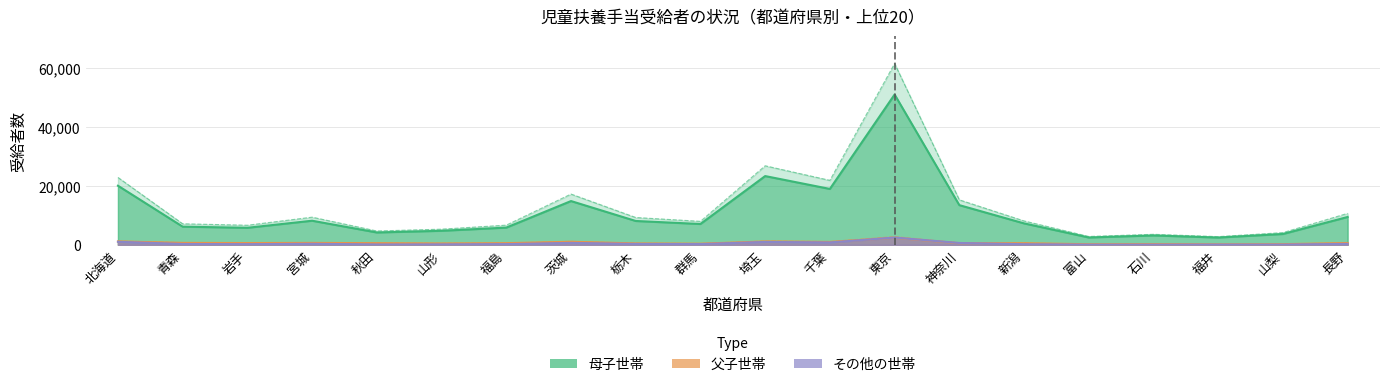

True or false: 母子世帯（離婚） and その他の世帯 cross at least once.

False